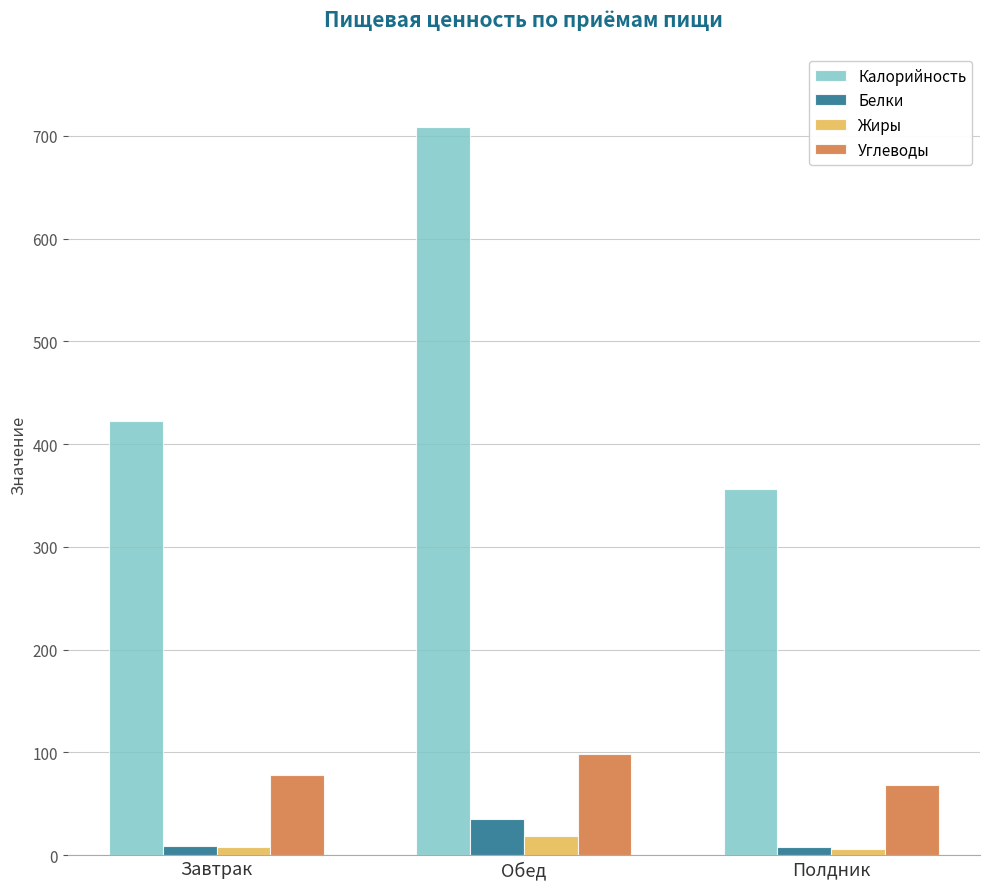

Rank the series by their maximum value, from highest to lowest.

Калорийность, Углеводы, Белки, Жиры